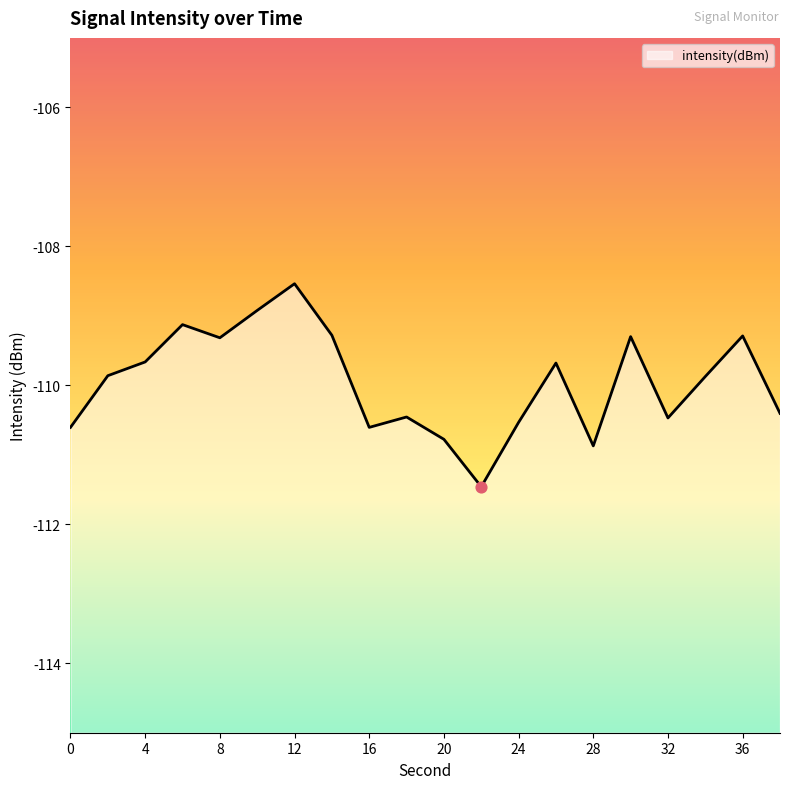

Which has a higher value, 12 or 22?

12